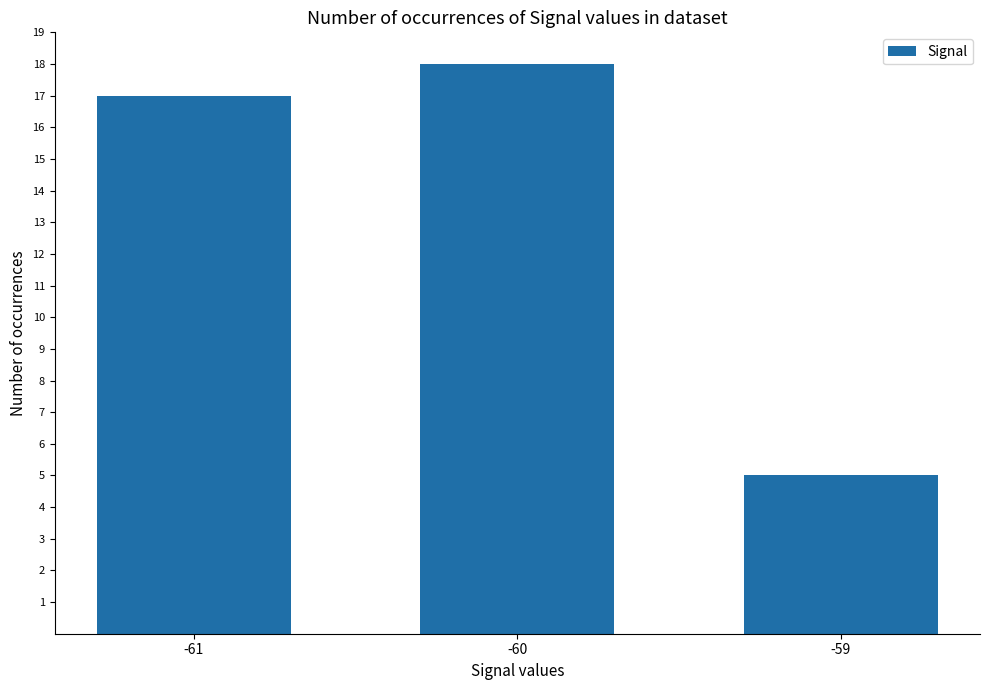

Is it true that the value at -59 is 5?

True